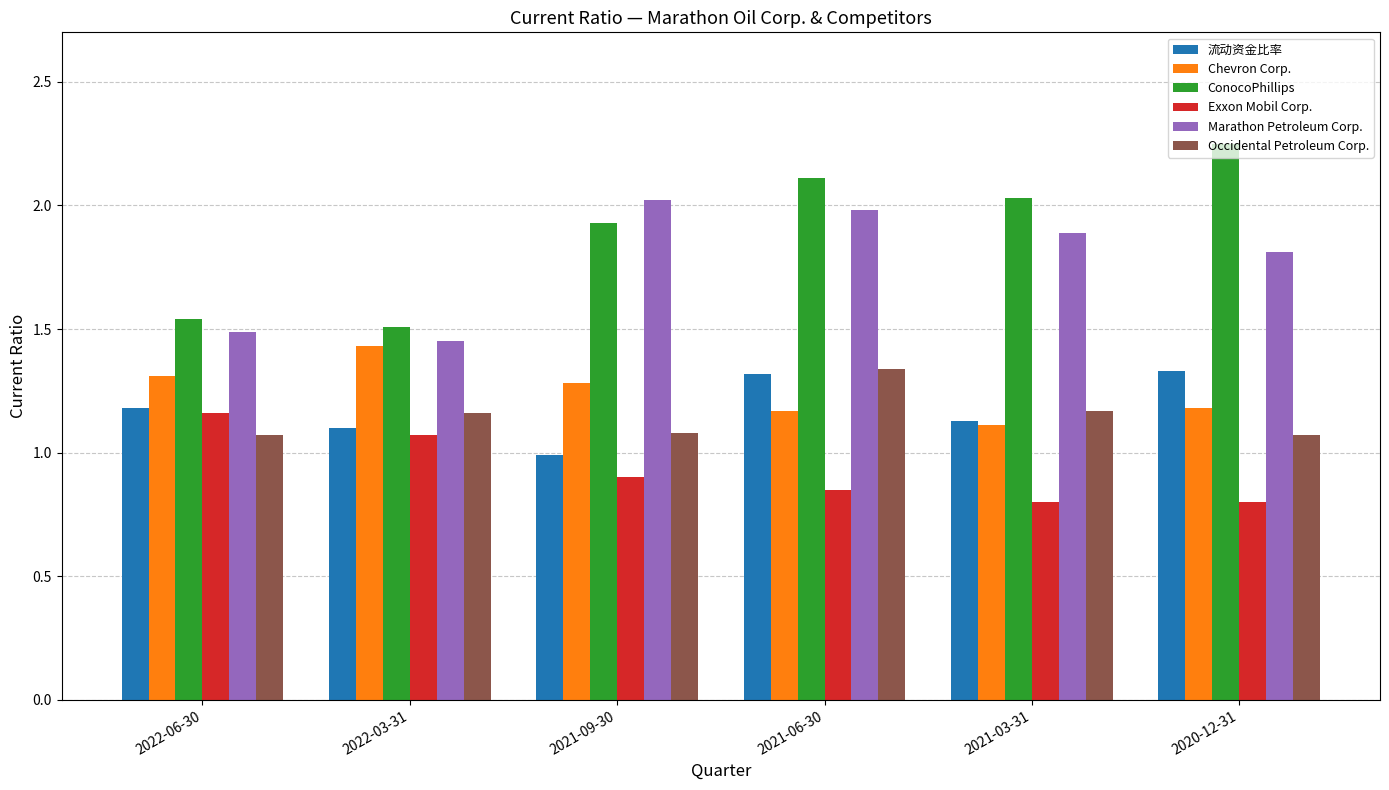

What position from the right is 2022-03-31?

5